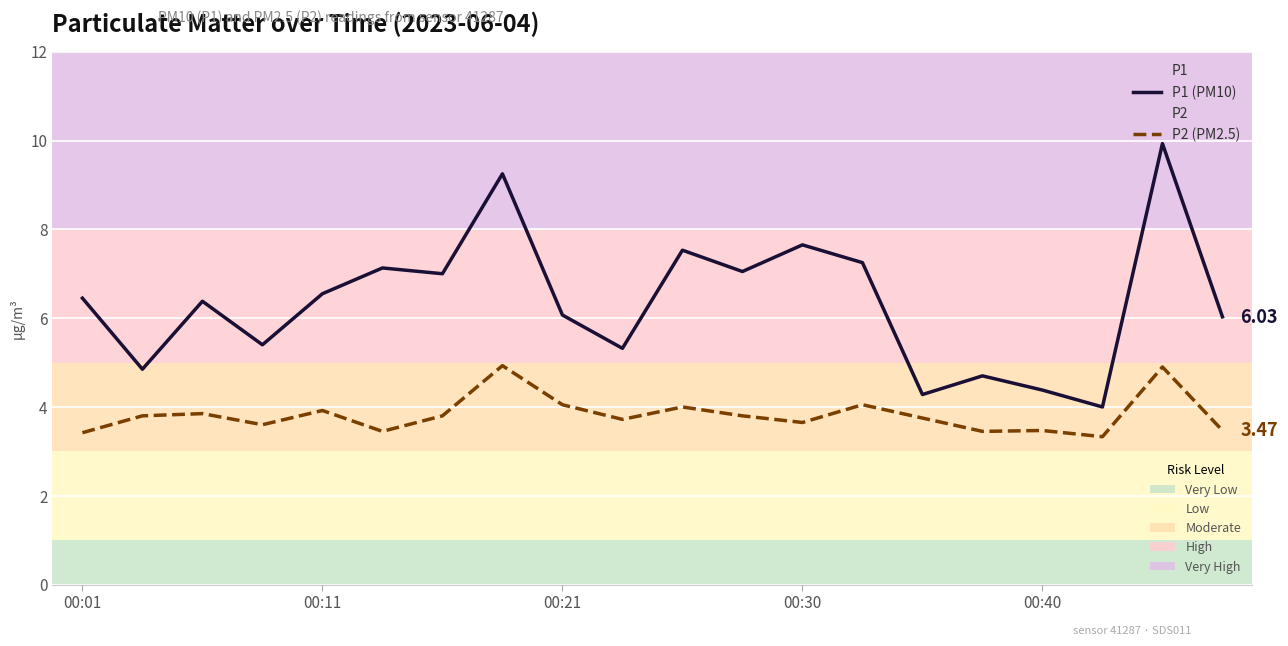

At which category is the sum across all series the highest?

18